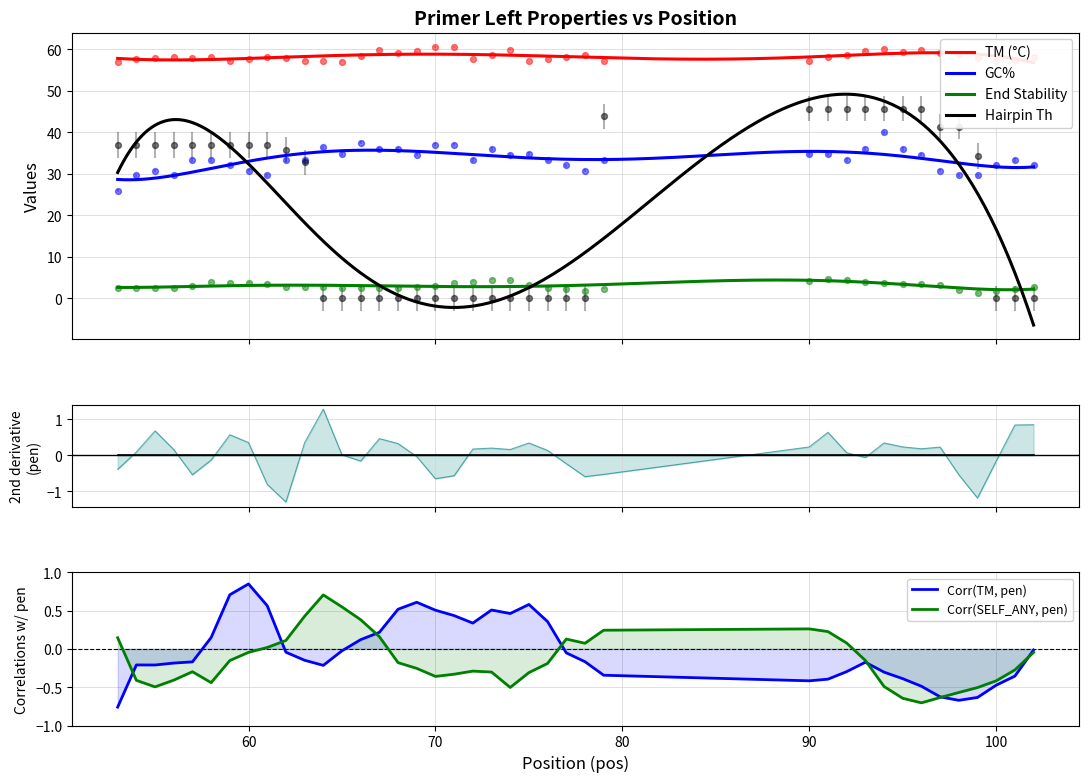

Which series has the largest total across all categories?

PRIMER_LEFT_0_TM